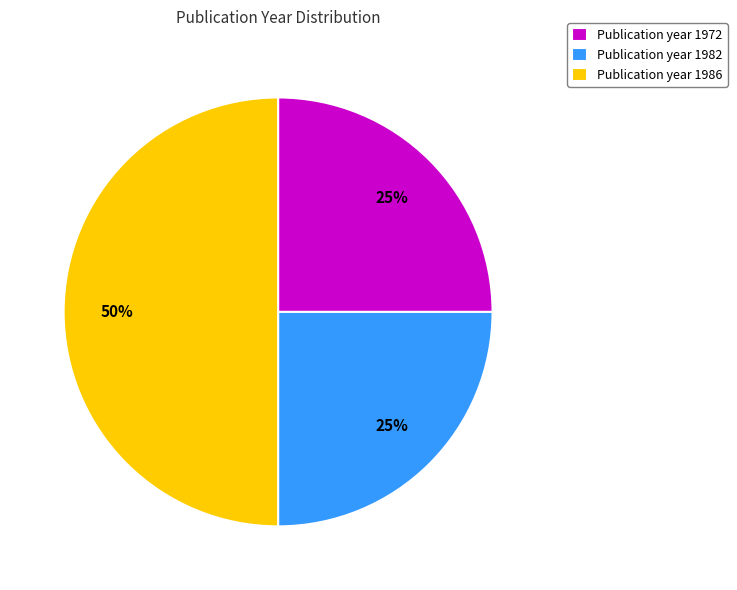

To the nearest percent, what percentage of the pie is Publication year 1986?

50%